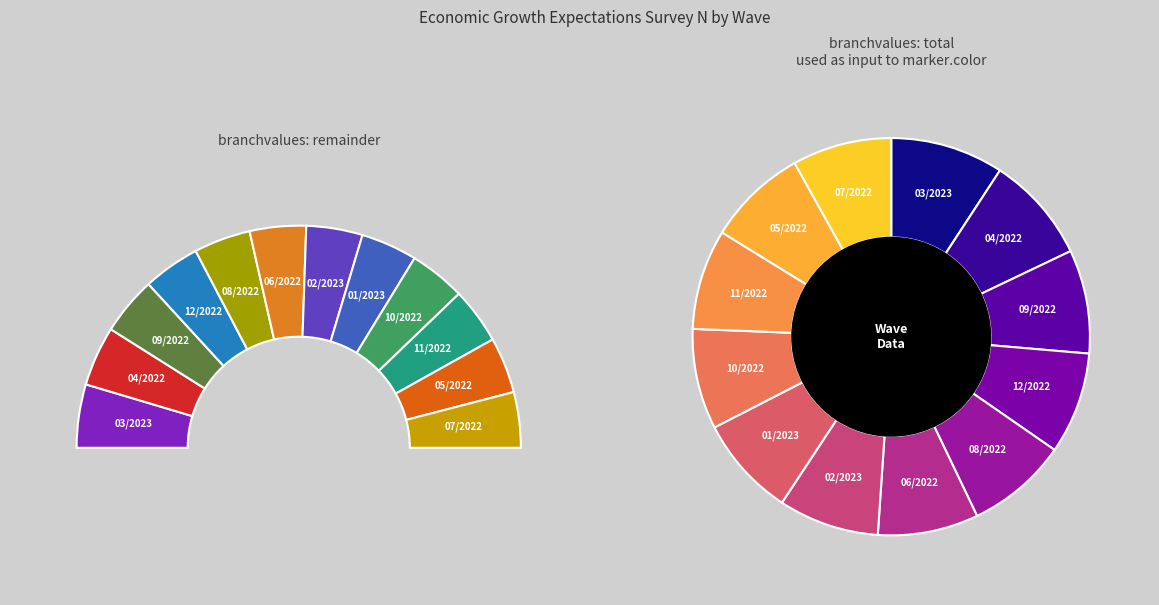

What percentage is the 02/2023 slice, to the nearest percent?

8%